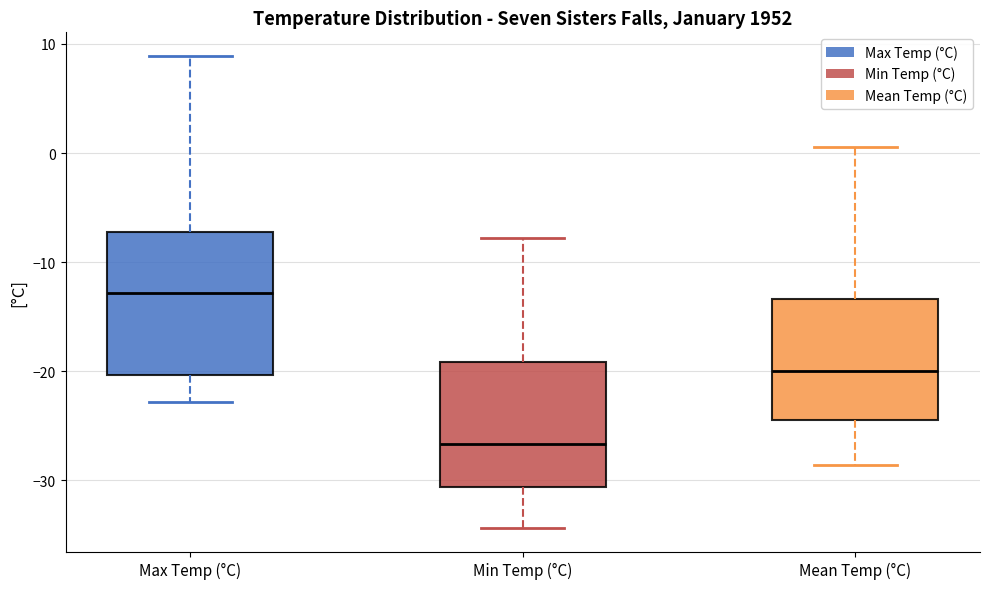

Which box has the highest median line?

Max Temp (°C)